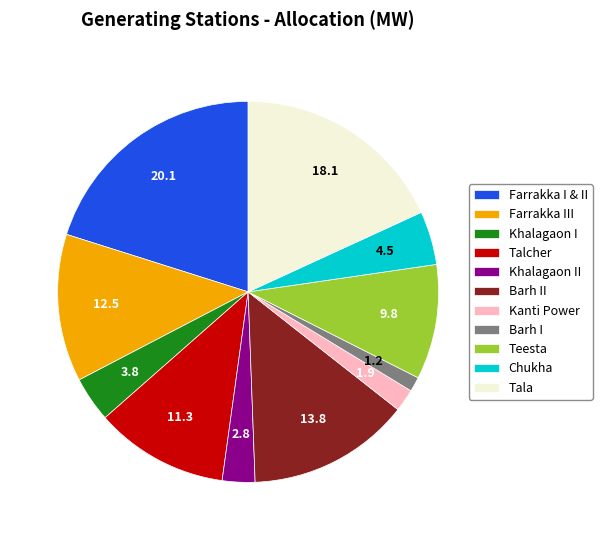

Rank the categories by value from lowest to highest.

Barh I, Kanti Power, Khalagaon II, Khalagaon I, Chukha, Teesta, Talcher, Farrakka III, Barh II, Tala, Farrakka I & II